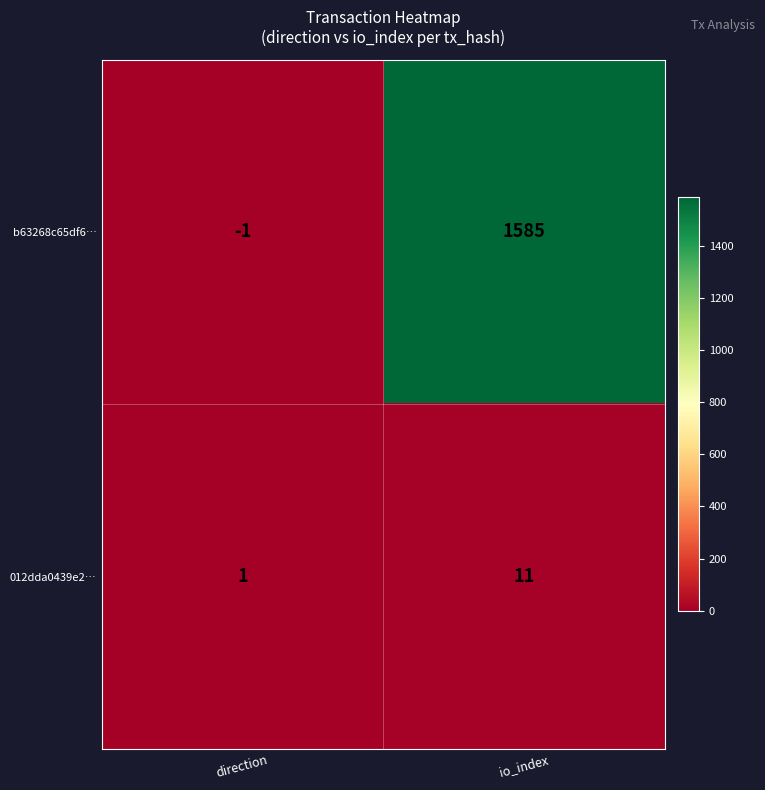

Which series has the largest total across all categories?

b63268c65df6…